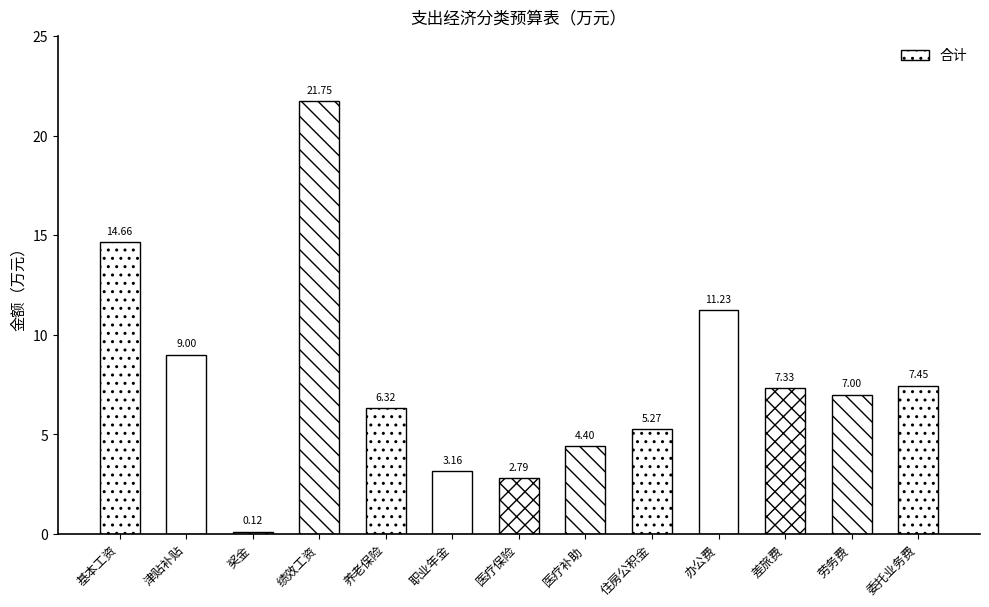

Approximately how many times larger is the value at 医疗保险 compared to 津贴补贴?

0.3